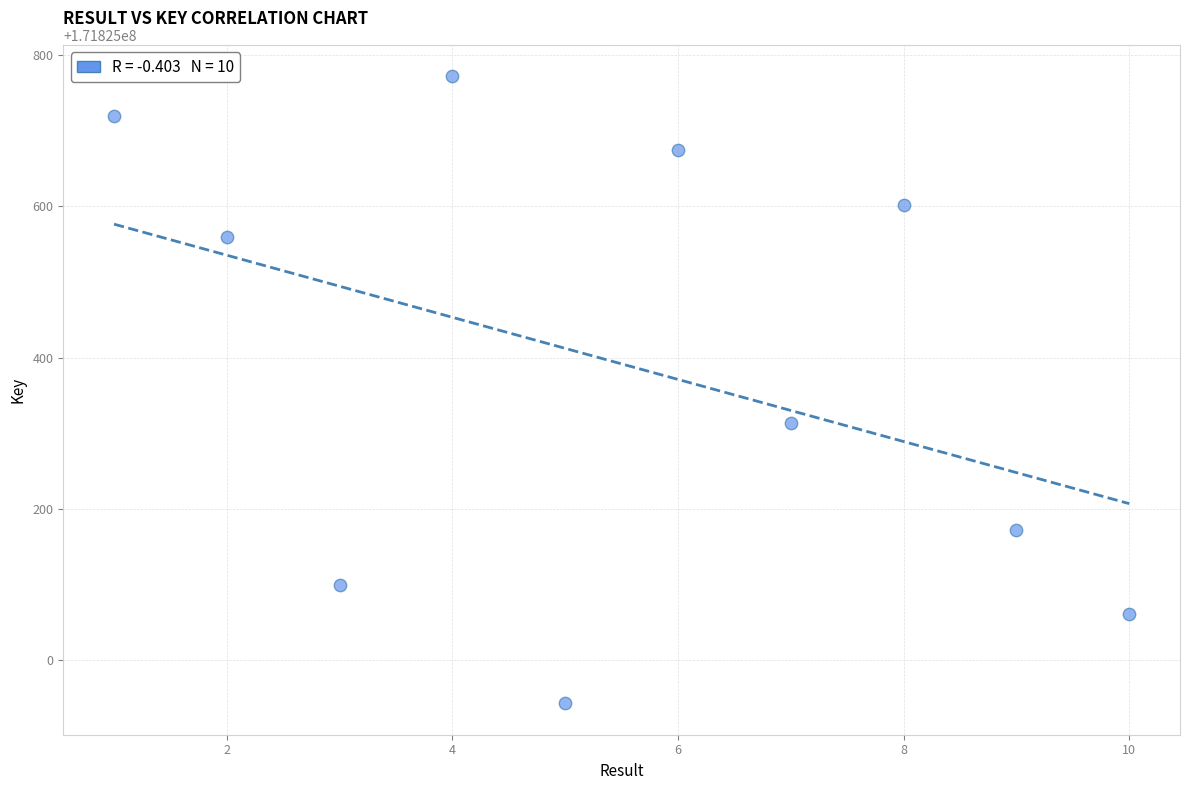

What Y value in the scatter plot is closest to 171825357?

171825314